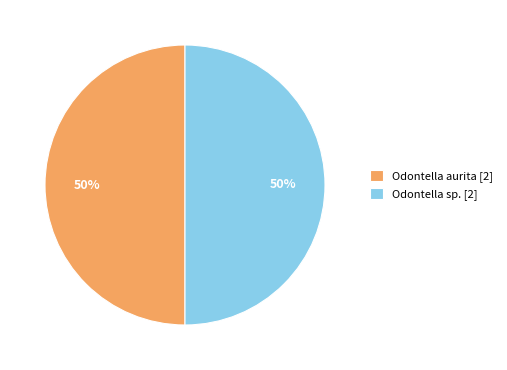

Approximately how many times larger is the value at Odontella aurita [2] compared to Odontella sp. [2]?

1.0